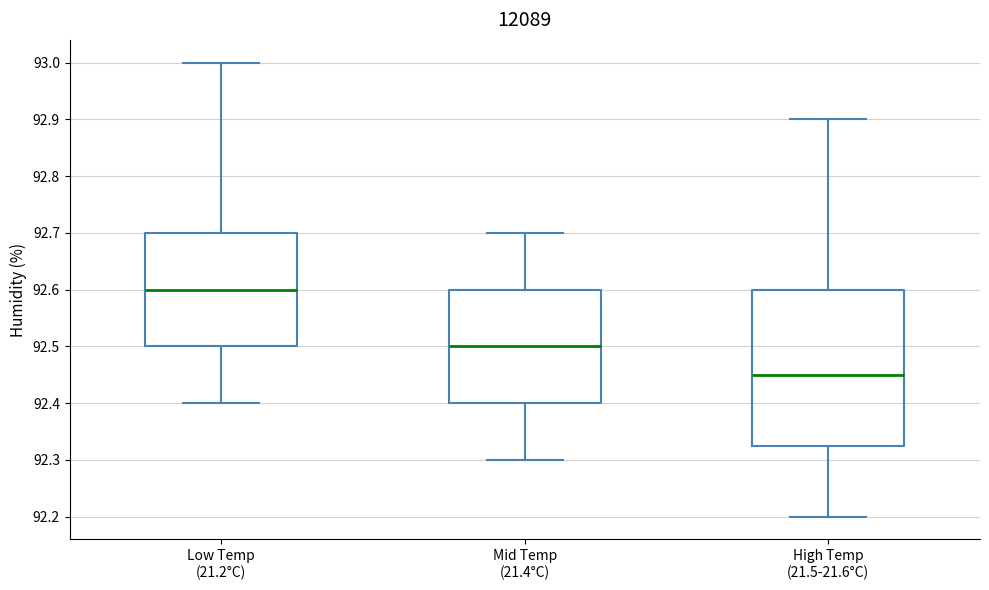

Where is the upper edge of the box for High Temp (21.5-21.6°C) on the y-axis? The values are not printed on the chart, so give them approximately, as read against the axis.

92.60